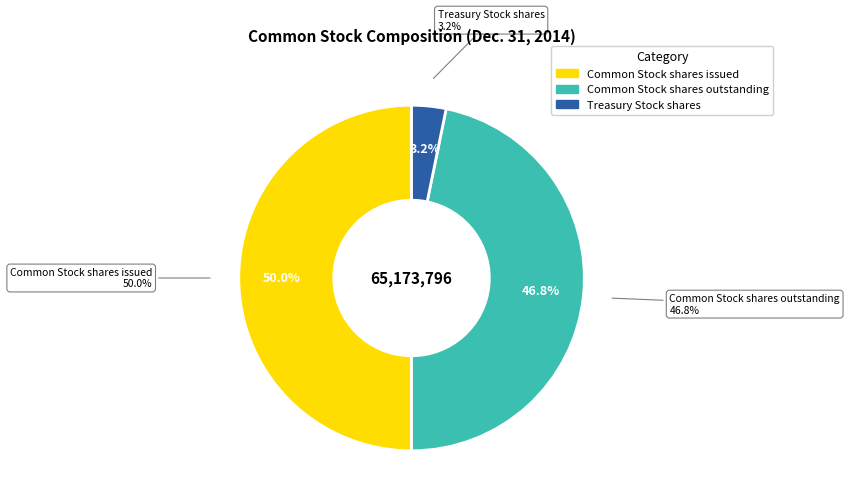

Is it true that Common Stock shares issued is 50% of the pie?

True